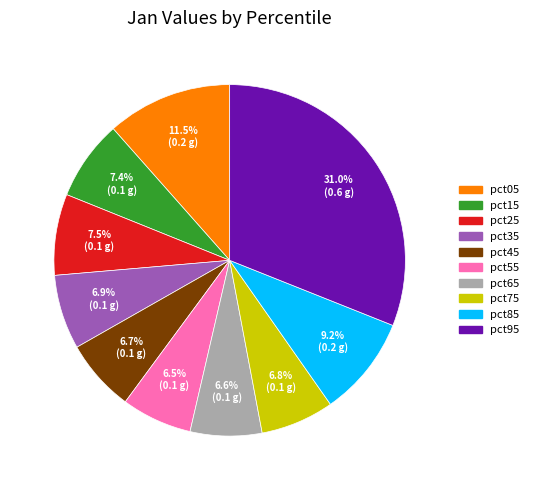

Does any single category account for the majority?

No